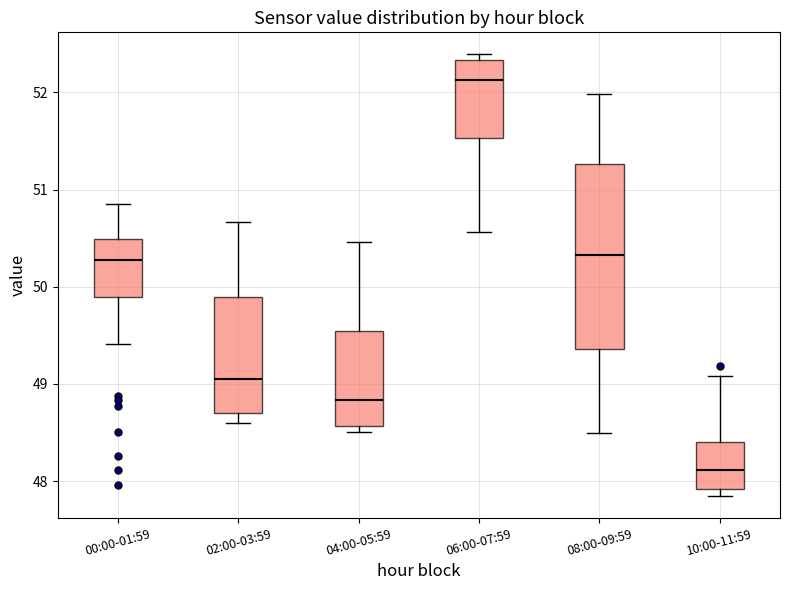

Reading left to right, read every box against the y-axis: the position of its median line, the range the box covers, and the ends of its whiskers. The values are not printed on the chart, so give them approximately, as read against the axis.

00:00-01:59: median 50.3, box 49.9 to 50.5, whiskers 49.4 to 50.9
02:00-03:59: median 49.1, box 48.7 to 49.9, whiskers 48.6 to 50.7
04:00-05:59: median 48.8, box 48.6 to 49.5, whiskers 48.5 to 50.5
06:00-07:59: median 52.1, box 51.5 to 52.3, whiskers 50.6 to 52.4
08:00-09:59: median 50.3, box 49.4 to 51.3, whiskers 48.5 to 52.0
10:00-11:59: median 48.1, box 47.9 to 48.4, whiskers 47.9 (just below the box's lower edge) to 49.1